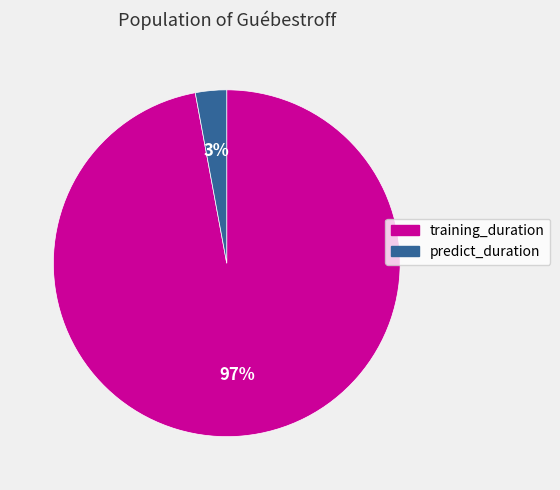

How many slices are in this pie chart?

2